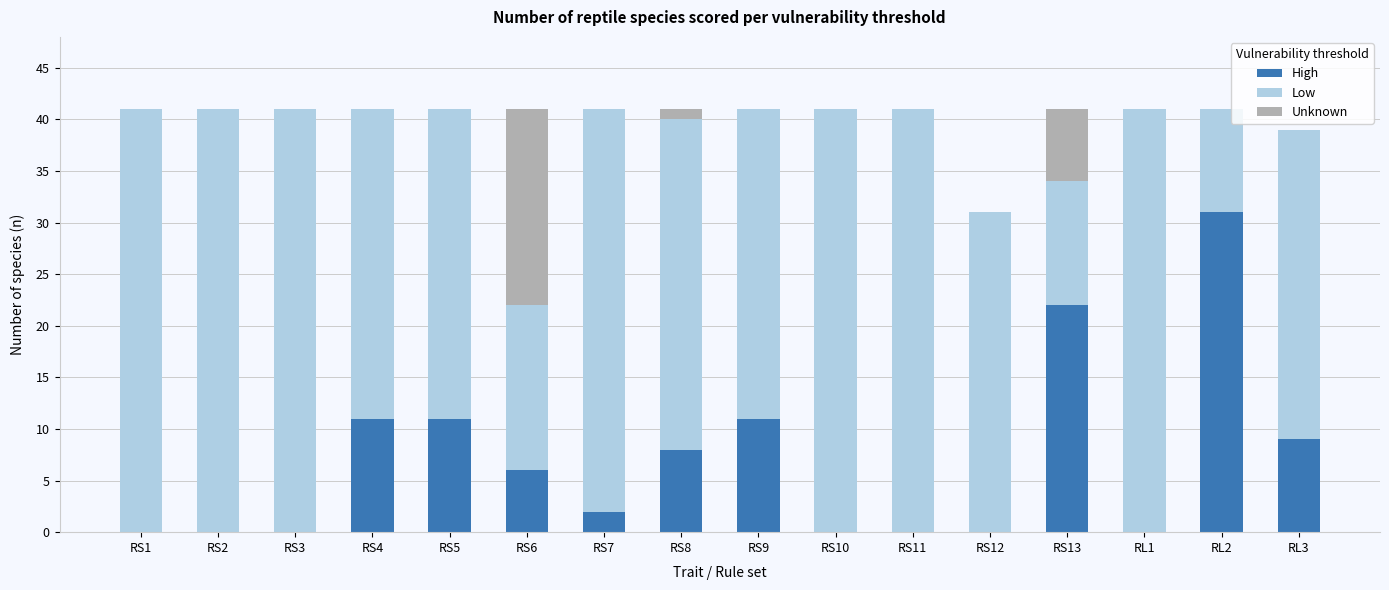

What is the sum of all High values?

111